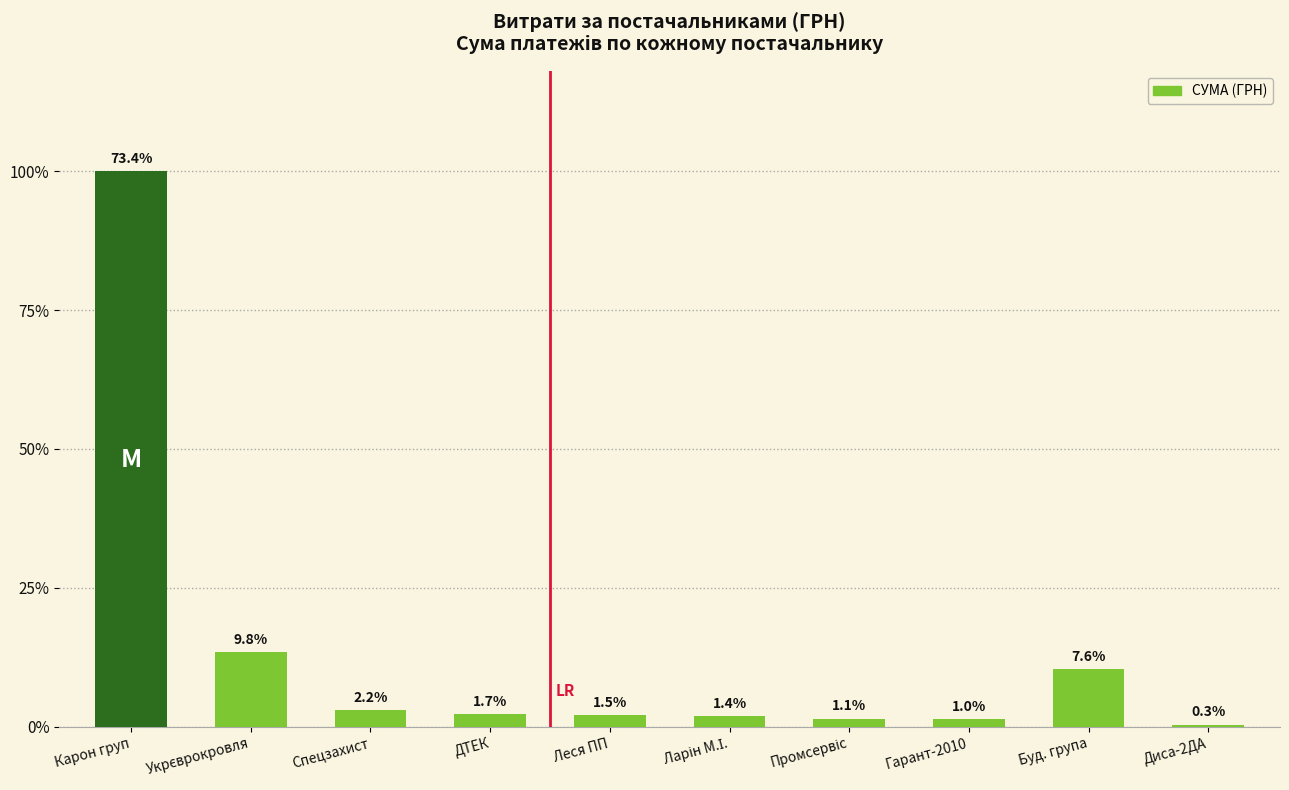

Are the bars horizontal?

No